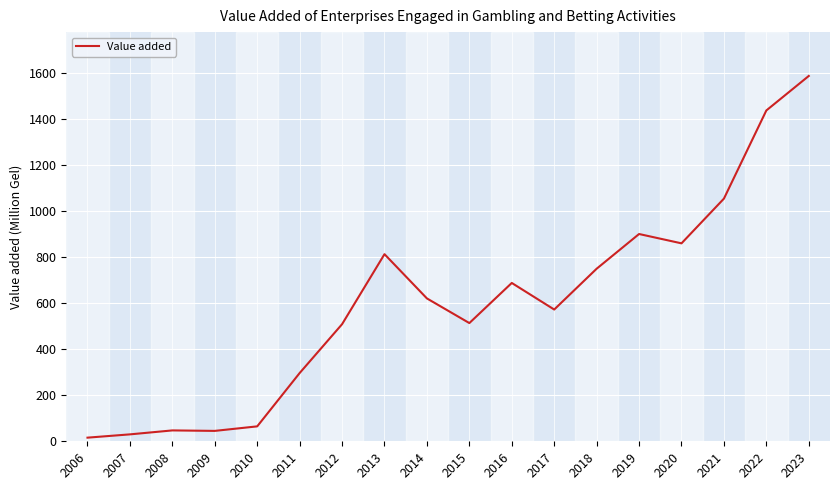

Which category has the highest value across all series?

2023